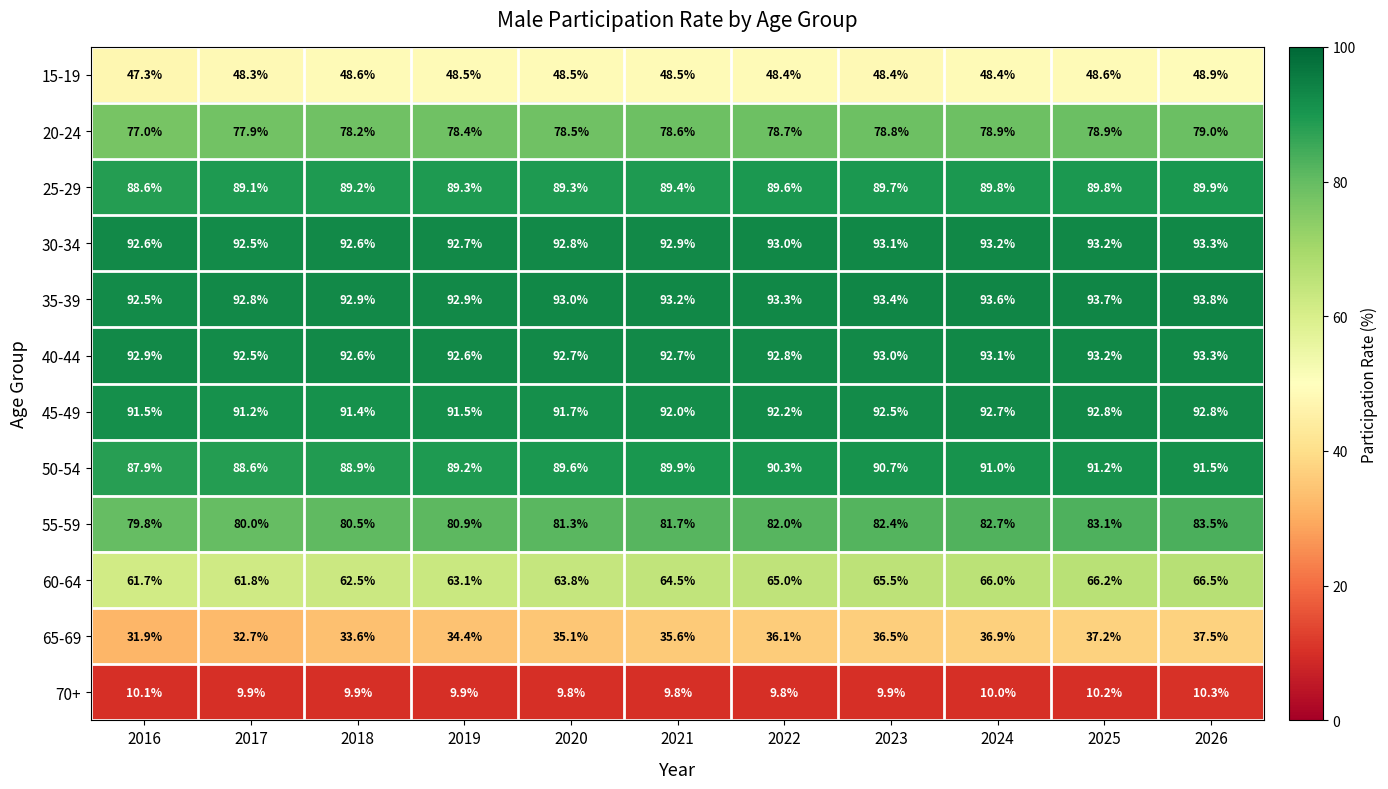

The value of 65-69 at 2023 is 36.5. True or false?

True